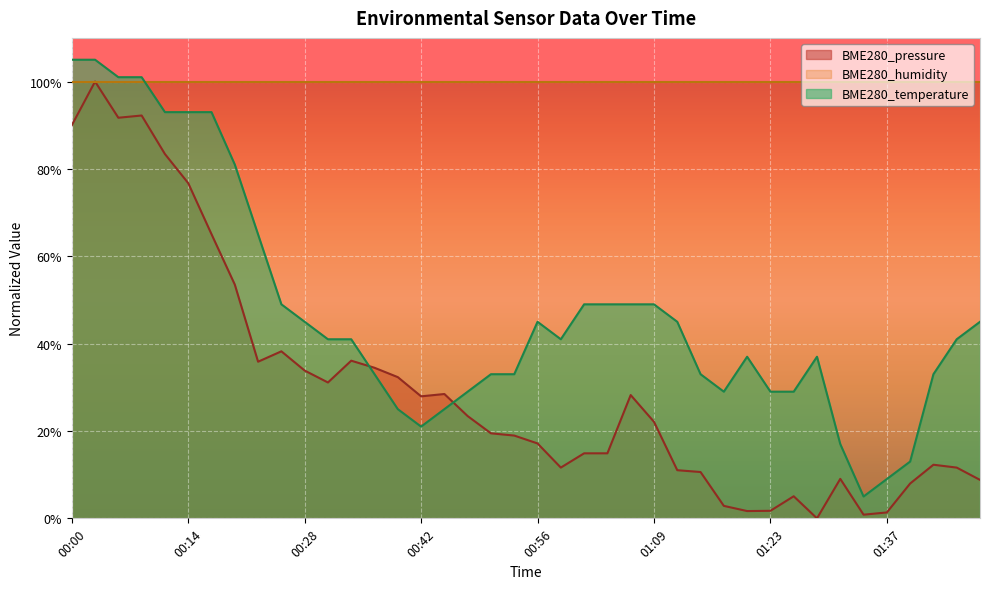

Between 00:20 and 00:45, which series saw the biggest shift?

BME280_temperature